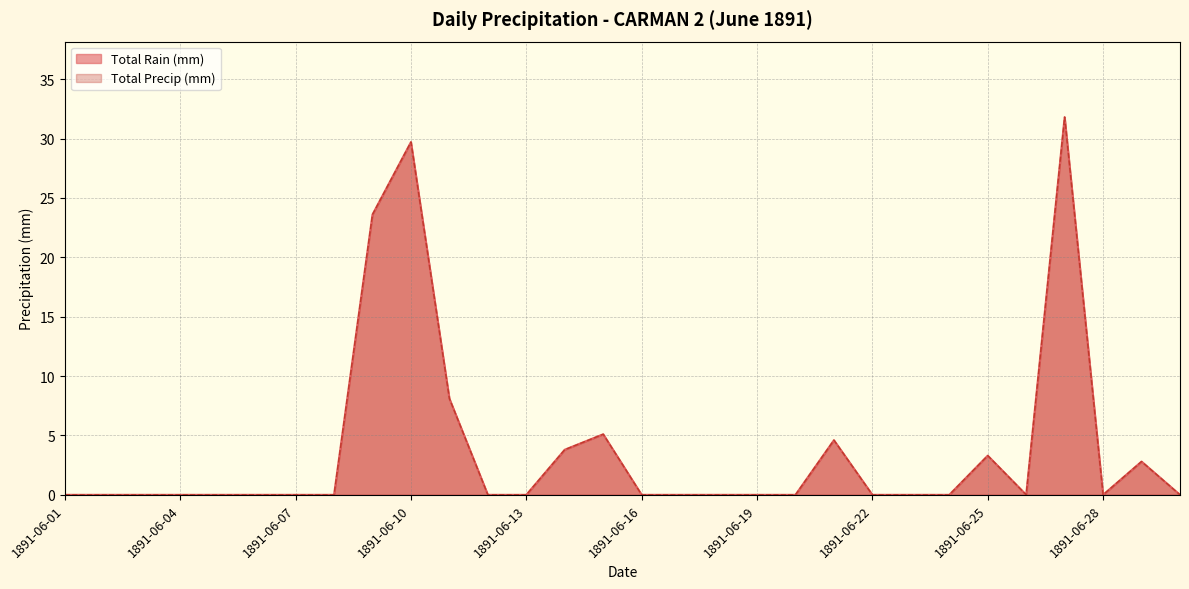

Does the chart have visible grid lines?

Yes